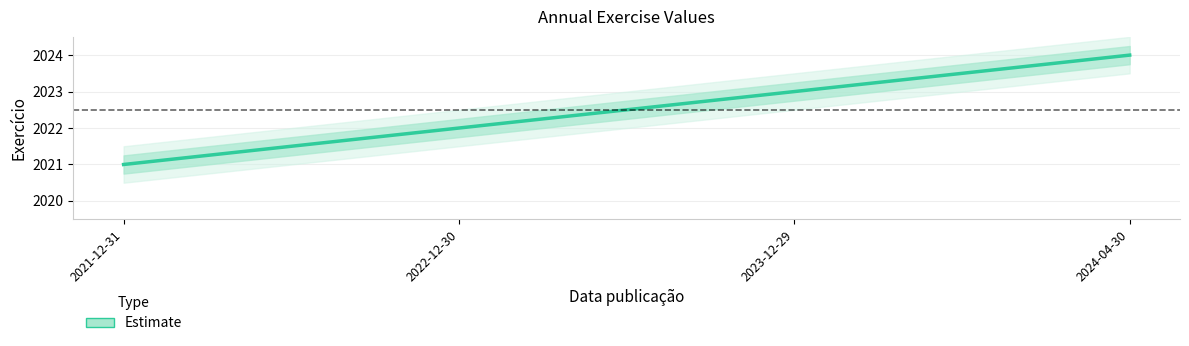

Rank the categories by value from lowest to highest.

2021-12-31, 2022-12-30, 2023-12-29, 2024-04-30